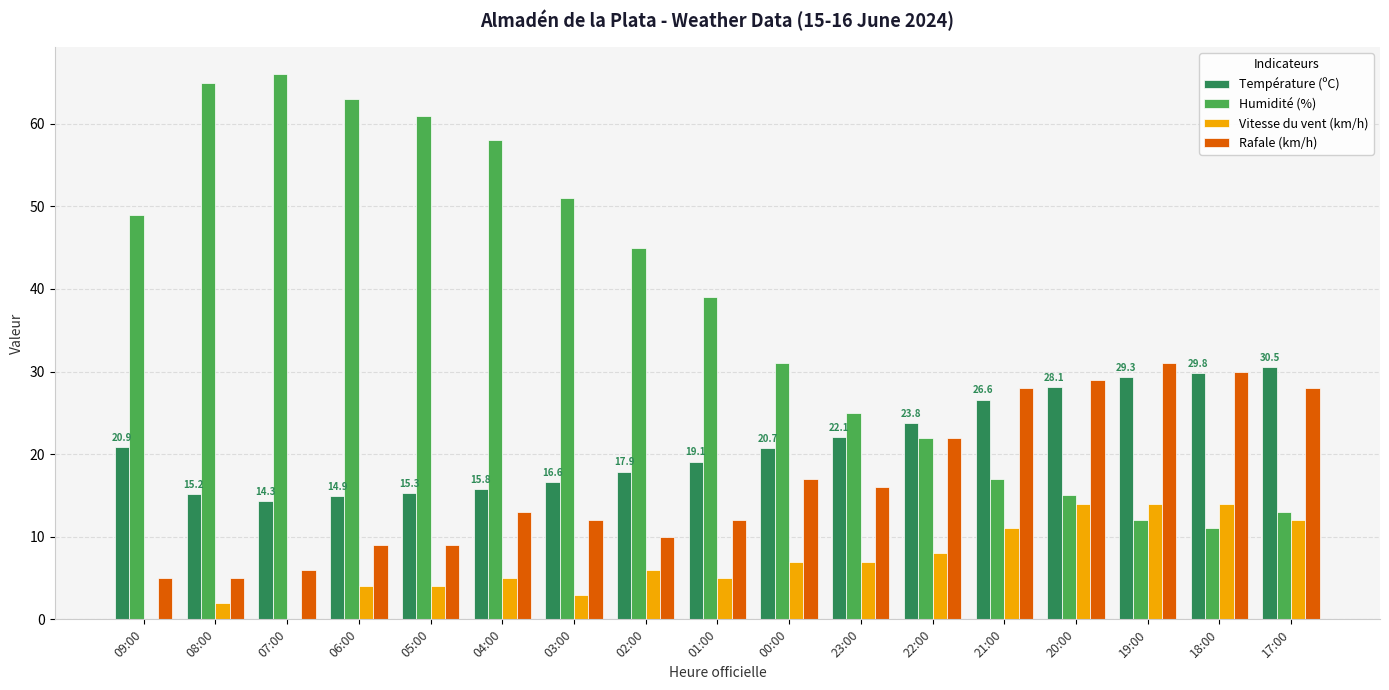

Between 00:00 and 17:00, which series saw the biggest shift?

Humidité (%)